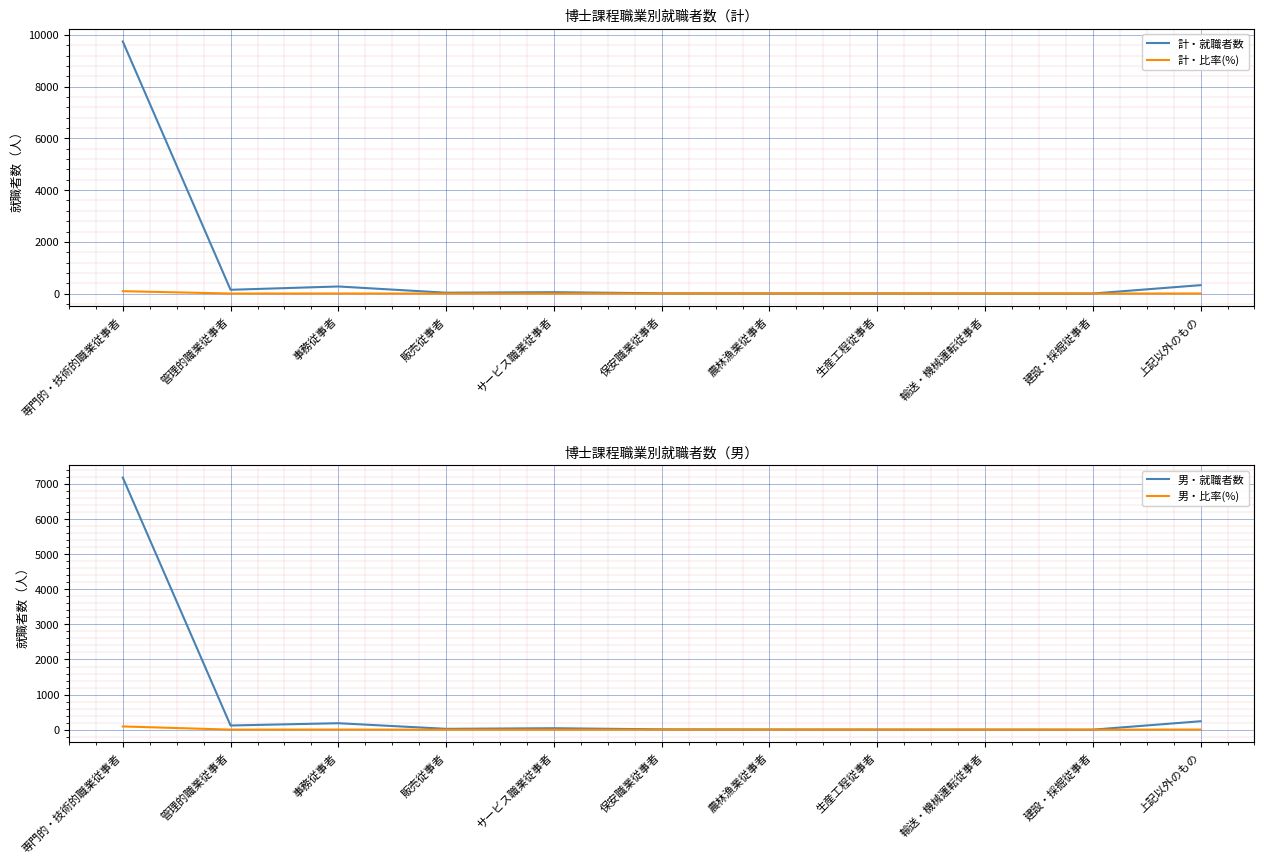

At which label does 男・就職者数 first exceed 24?

専門的・技術的職業従事者